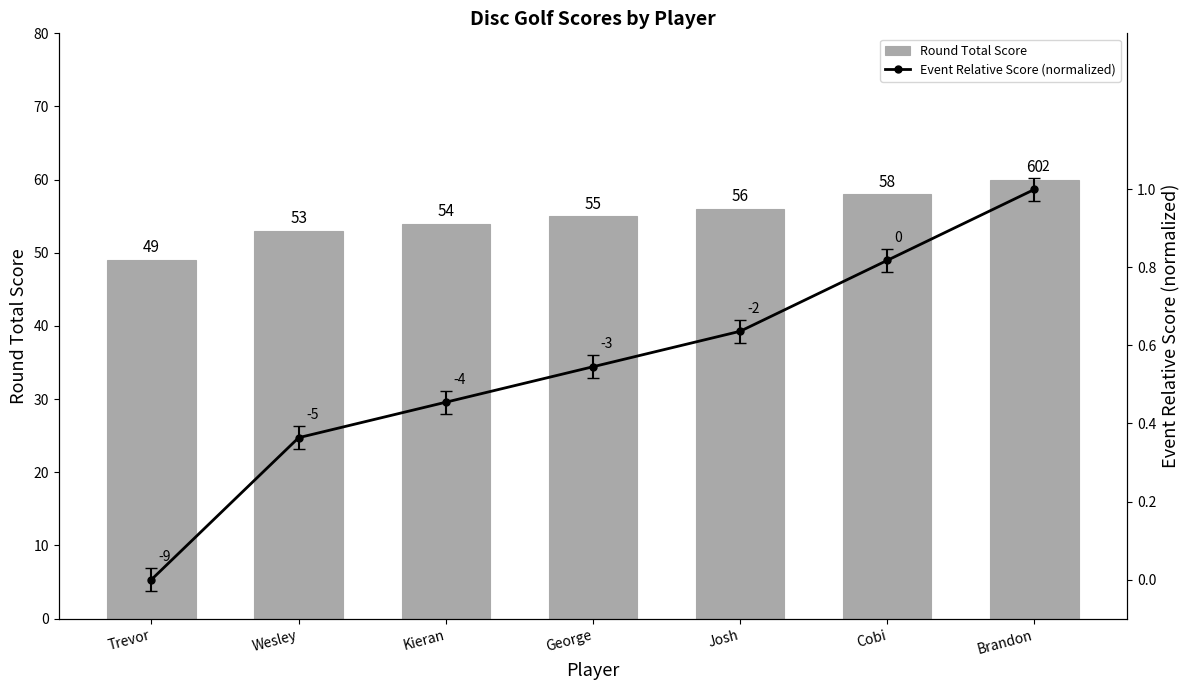

Which series has the largest total across all categories?

Round Total Score